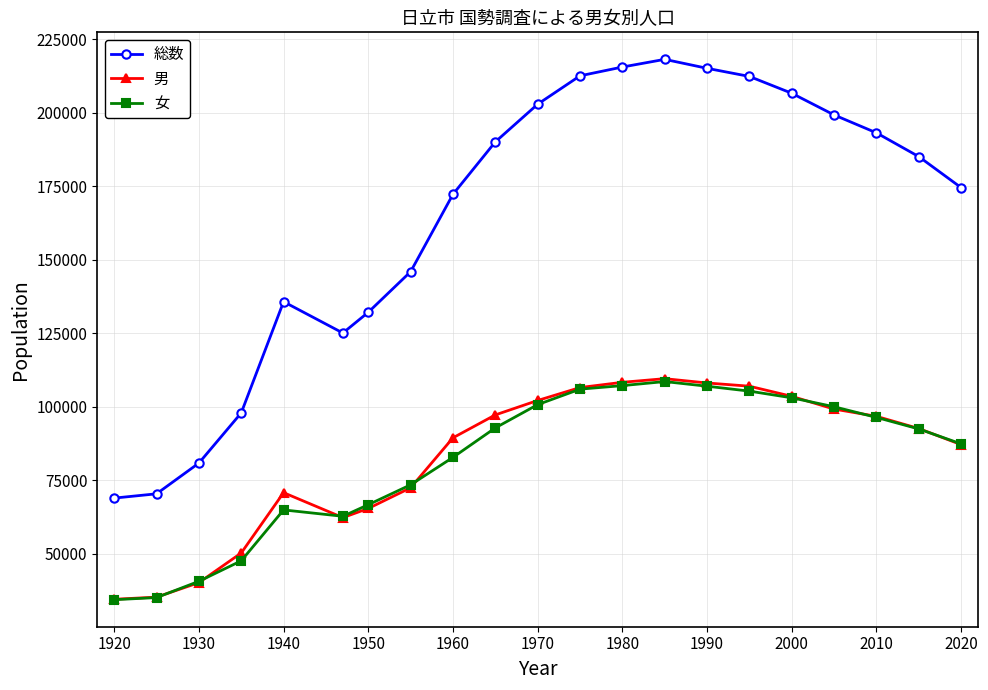

Which series has the largest range (max minus min)?

総数